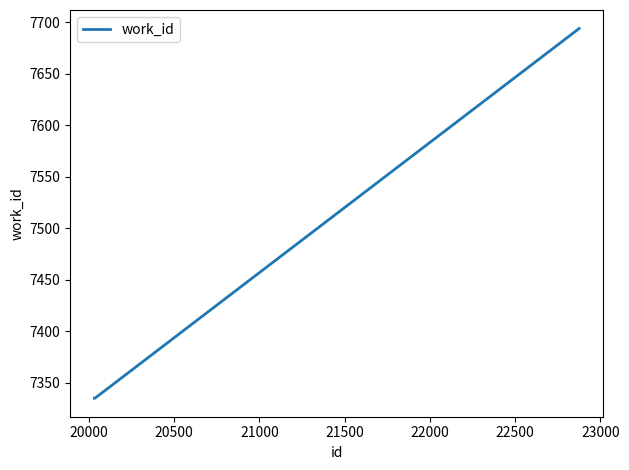

What is the greatest value displayed?

7694